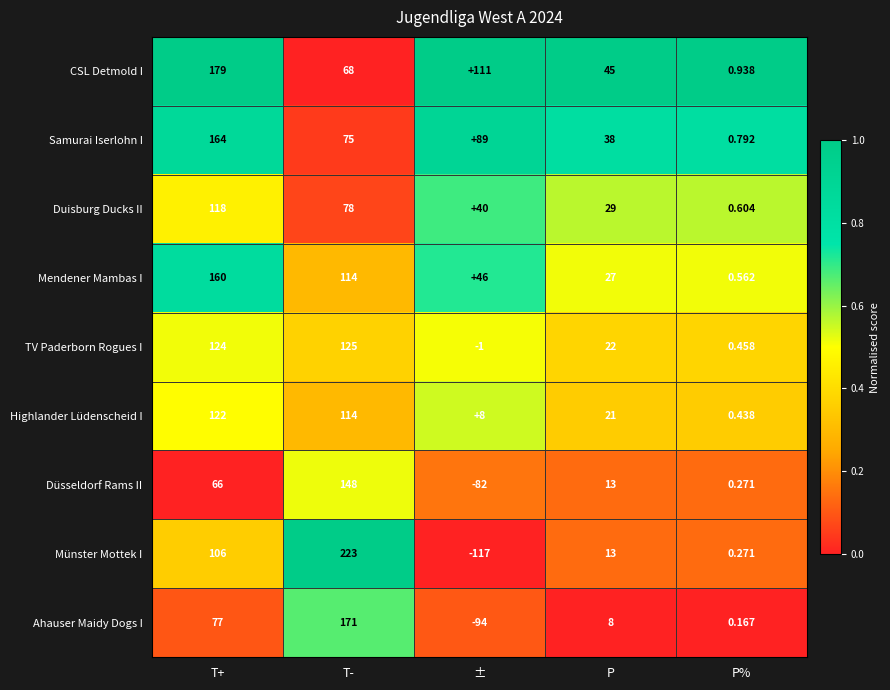

Which label corresponds to the smallest value in the chart?

±